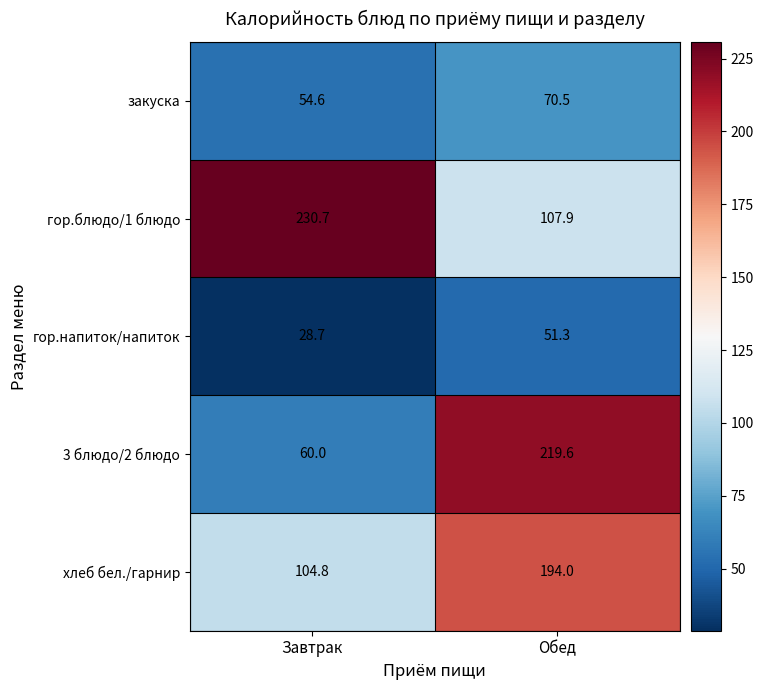

At which category is the sum across all series the highest?

Обед